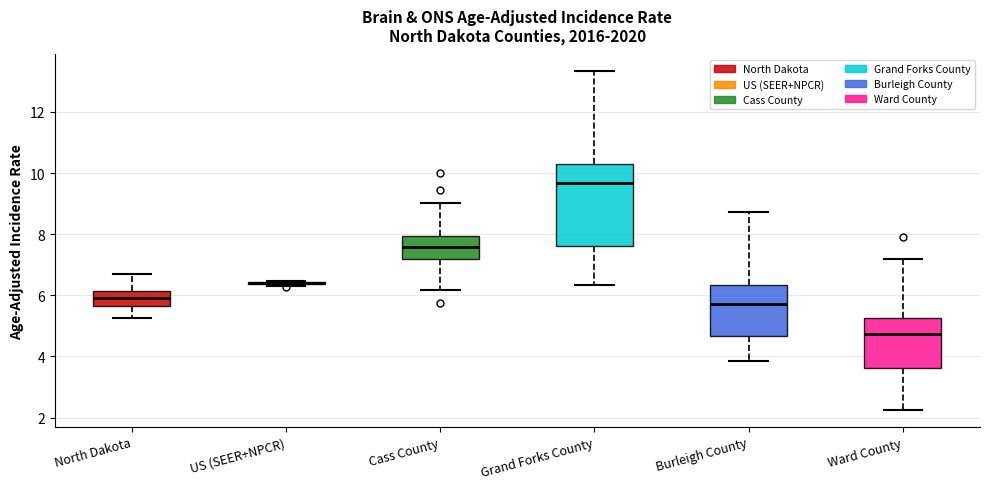

Comparing the boxes themselves (not the whiskers), which one is the tallest?

Grand Forks County